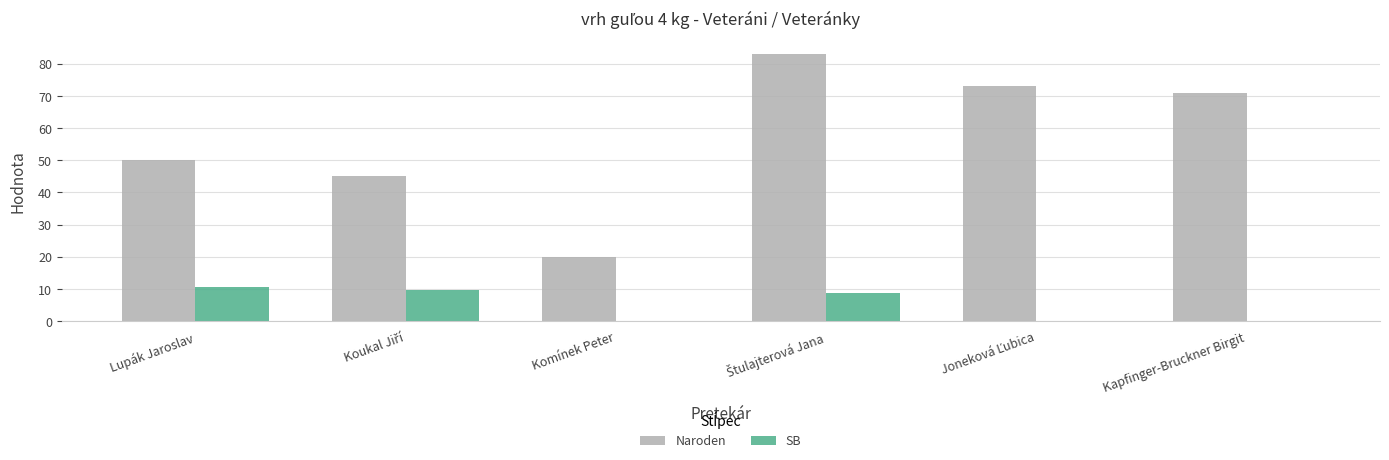

How many values in the SB series exceed 8?

3